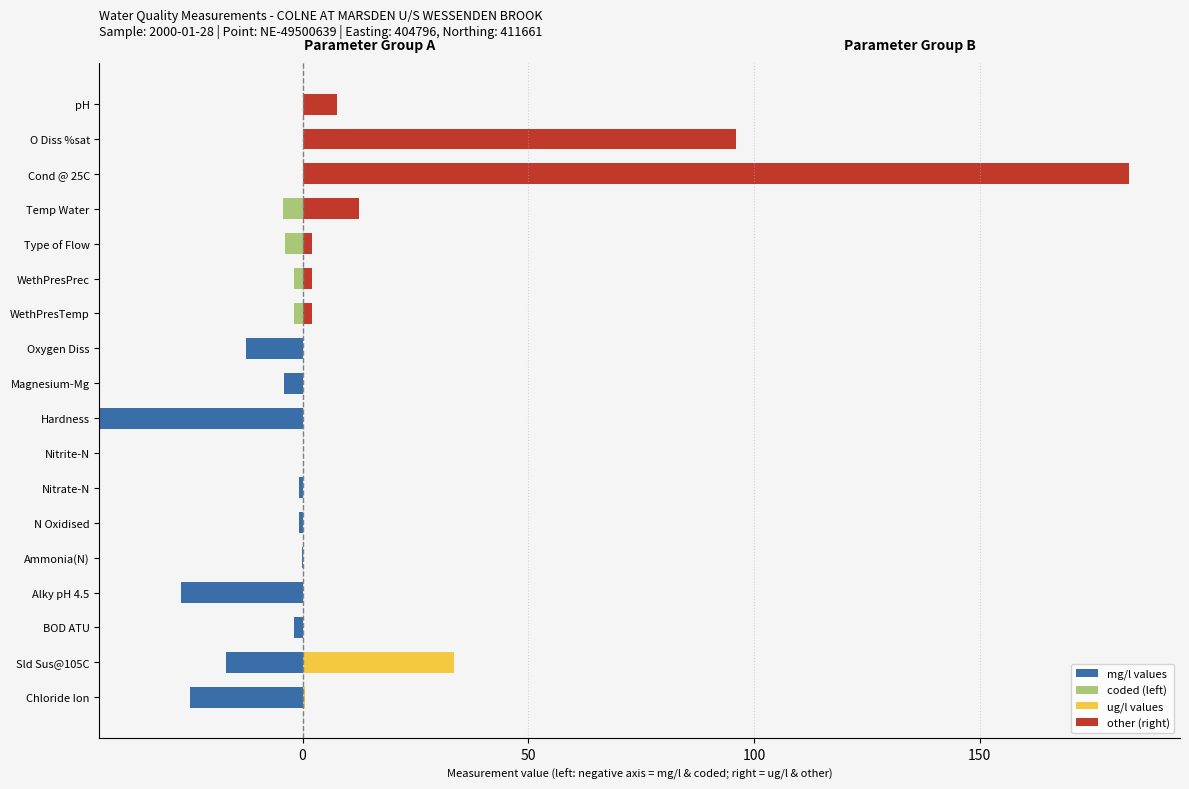

Between WethPresTemp and Magnesium-Mg, which is larger?

WethPresTemp